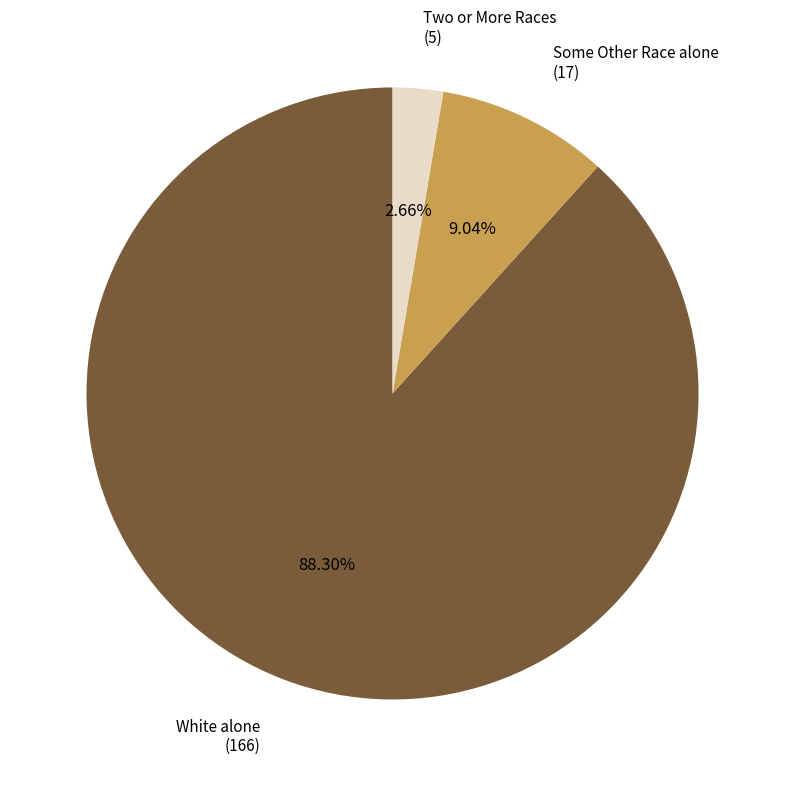

Rank the categories by value from highest to lowest.

White alone (166), Some Other Race alone (17), Two or More Races (5)